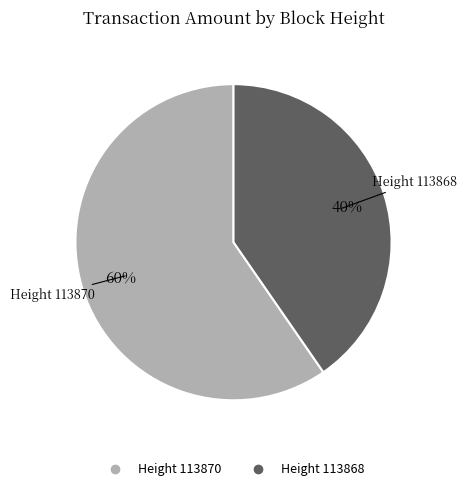

Does any single category account for the majority?

Yes